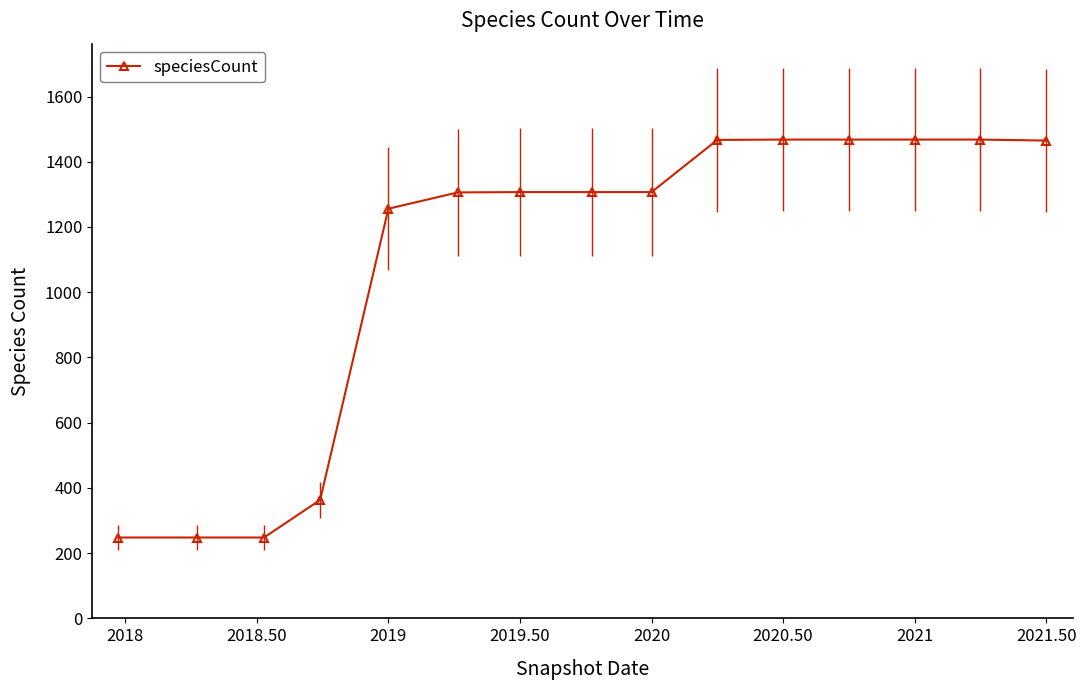

What is the greatest value displayed?

1468